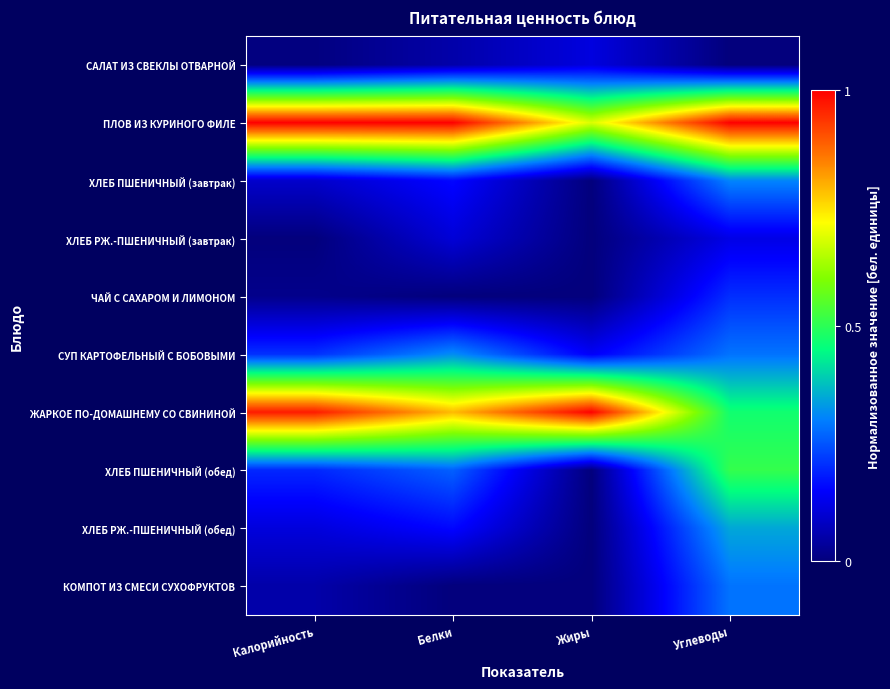

Reading right to left, transcribe all the data shown in this chart.

САЛАТ ИЗ СВЕКЛЫ ОТВАРНОЙ: Углеводы=0.0	Жиры=0.1	Белки=0.1	Калорийность=0.0
ПЛОВ ИЗ КУРИНОГО ФИЛЕ: Углеводы=1.0	Жиры=0.7	Белки=1.0	Калорийность=1.0
ХЛЕБ ПШЕНИЧНЫЙ (завтрак): Углеводы=0.3	Жиры=0.0	Белки=0.2	Калорийность=0.1
ХЛЕБ РЖ.-ПШЕНИЧНЫЙ (завтрак): Углеводы=0.1	Жиры=0.0	Белки=0.1	Калорийность=0.0
ЧАЙ С САХАРОМ И ЛИМОНОМ: Углеводы=0.2	Жиры=0.0	Белки=0.0	Калорийность=0.0
СУП КАРТОФЕЛЬНЫЙ С БОБОВЫМИ: Углеводы=0.3	Жиры=0.1	Белки=0.3	Калорийность=0.2
ЖАРКОЕ ПО-ДОМАШНЕМУ СО СВИНИНОЙ: Углеводы=0.5	Жиры=1.0	Белки=0.8	Калорийность=1.0
ХЛЕБ ПШЕНИЧНЫЙ (обед): Углеводы=0.5	Жиры=0.0	Белки=0.3	Калорийность=0.2
ХЛЕБ РЖ.-ПШЕНИЧНЫЙ (обед): Углеводы=0.3	Жиры=0.0	Белки=0.2	Калорийность=0.1
КОМПОТ ИЗ СМЕСИ СУХОФРУКТОВ: Углеводы=0.3	Жиры=0.0	Белки=0.0	Калорийность=0.1